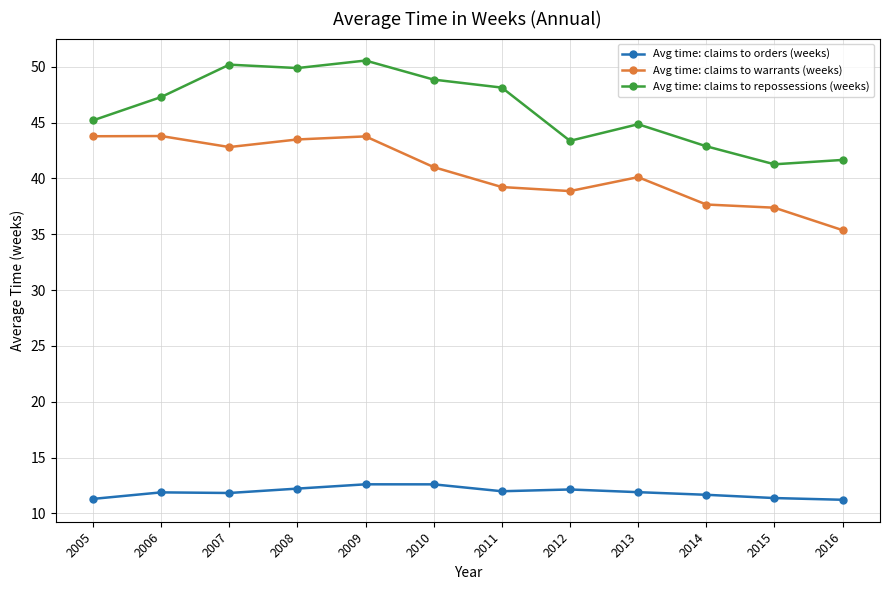

What is the greatest value displayed?

50.6